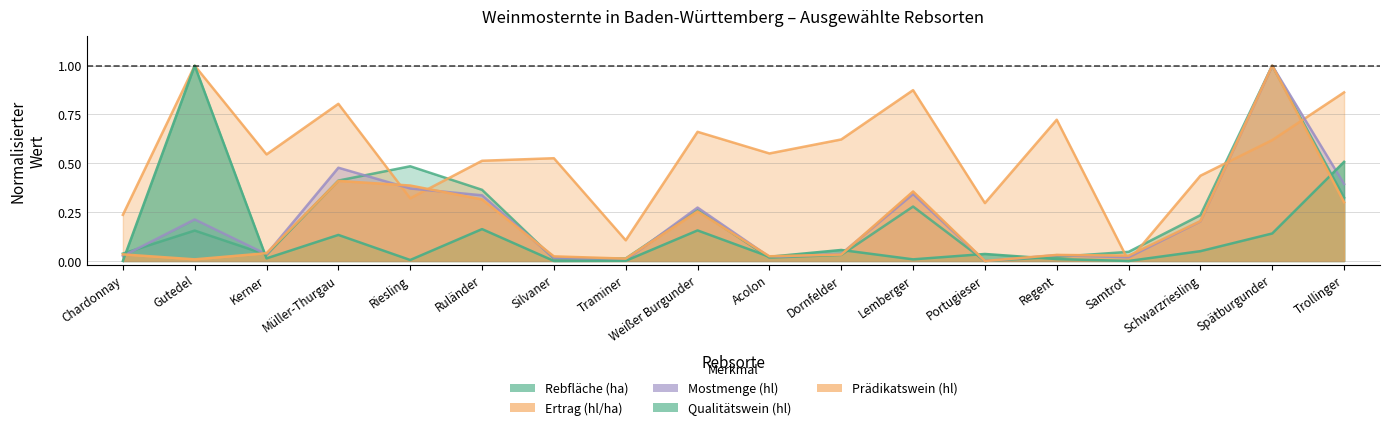

What is the difference between the maximum and second lowest values in the Qualitätswein (hl) series?

1.0